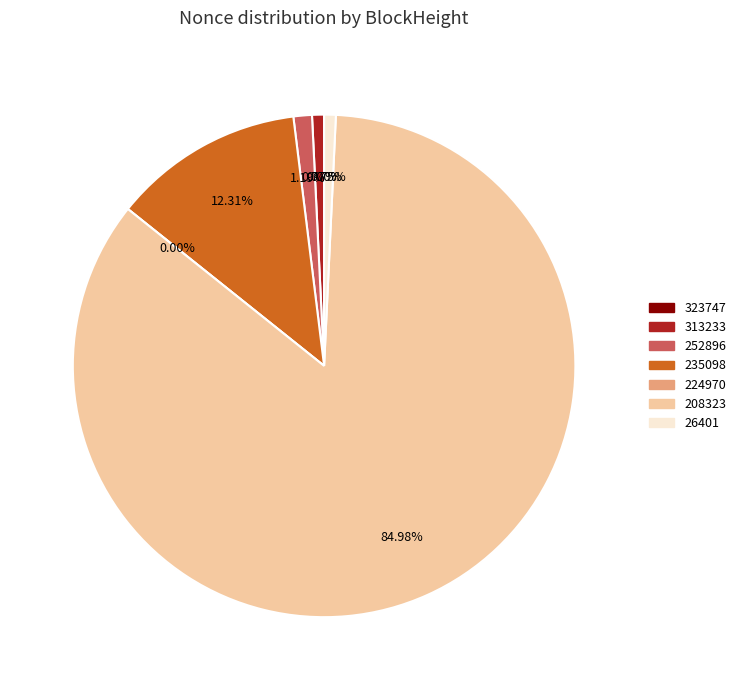

To the nearest percent, what is the combined percentage of 252896 and 224970?

1%